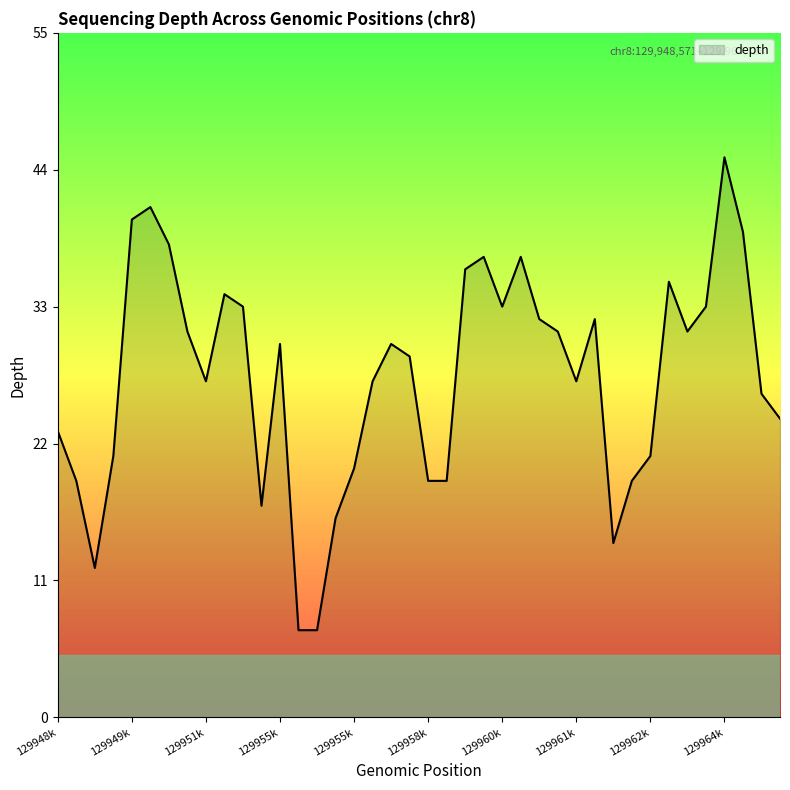

Does the chart have visible grid lines?

No